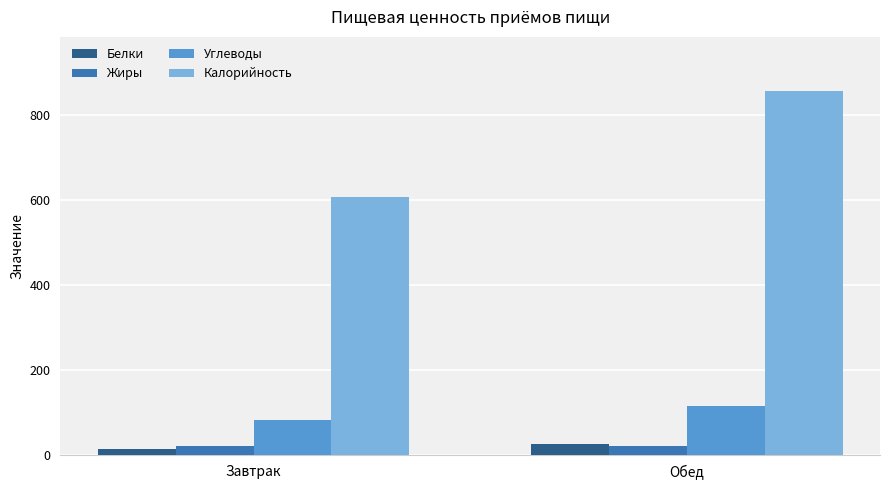

Which series has the largest total across all categories?

Калорийность